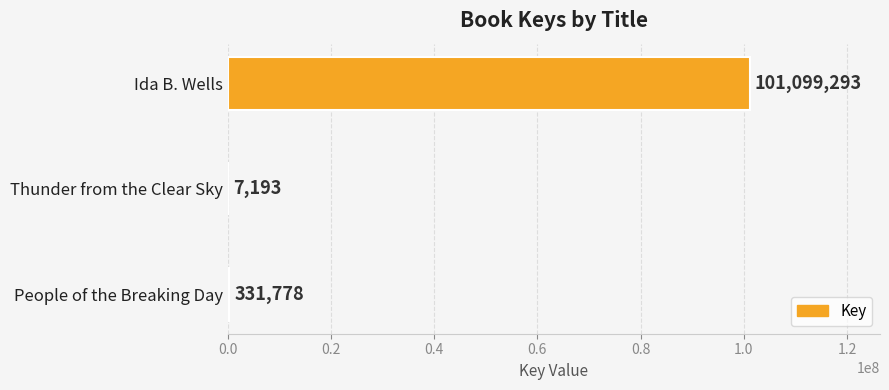

What is the maximum value shown in the chart?

101099293